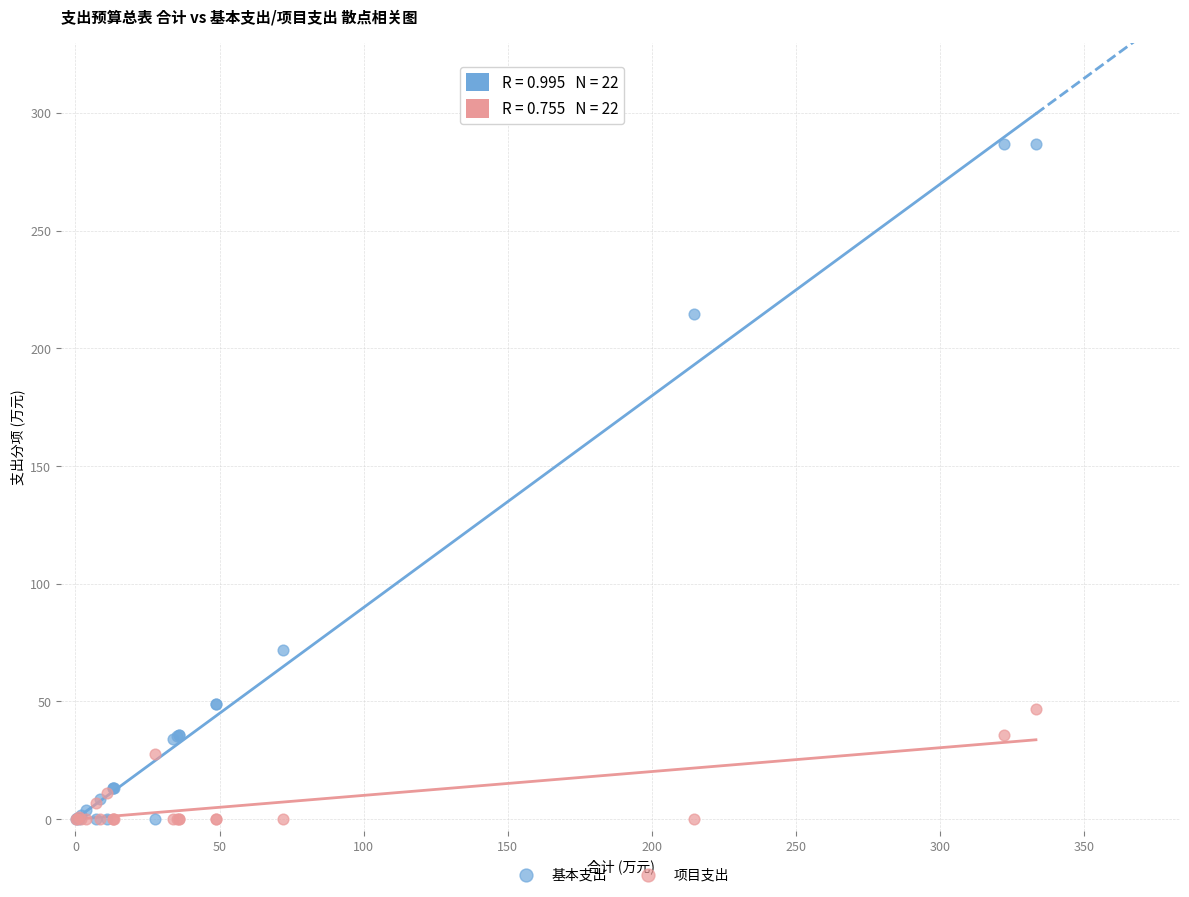

What are all the series names shown in the legend?

基本支出, 项目支出